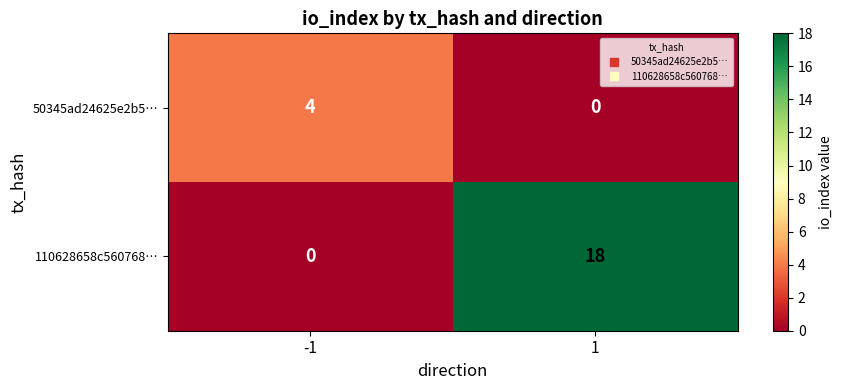

What is the sum of the 50345ad24625e2b5… values at 1 and -1?

4